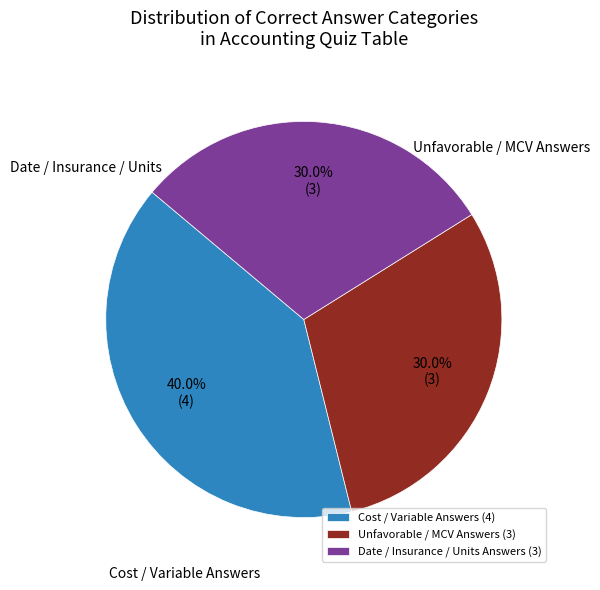

Is there any slice that represents more than half of the pie?

No